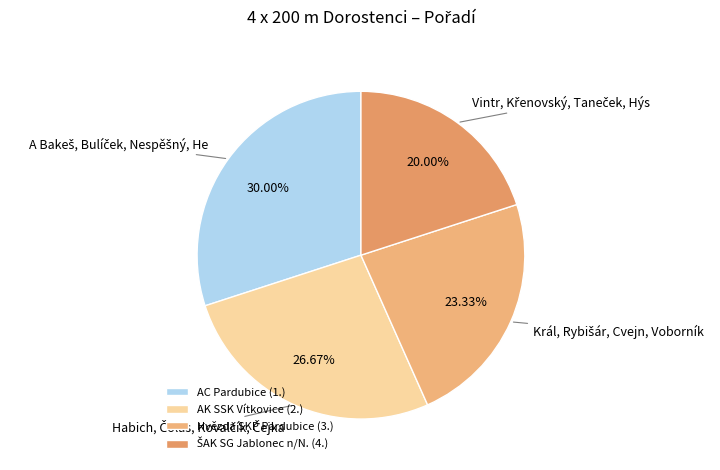

Is there any slice that represents more than half of the pie?

No